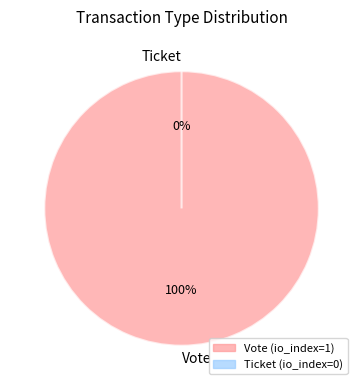

How many slices are in this pie chart?

2